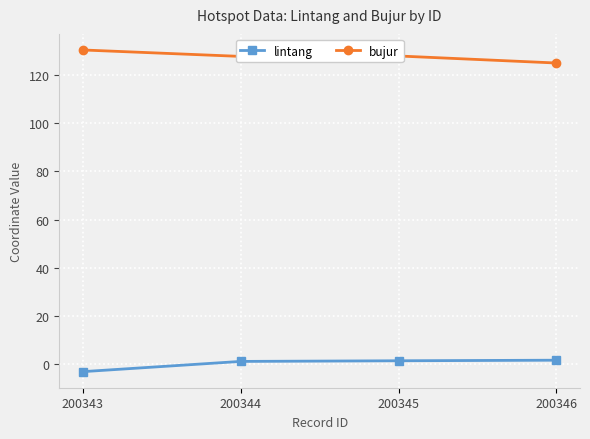

What is the maximum value shown in the chart?

130.4